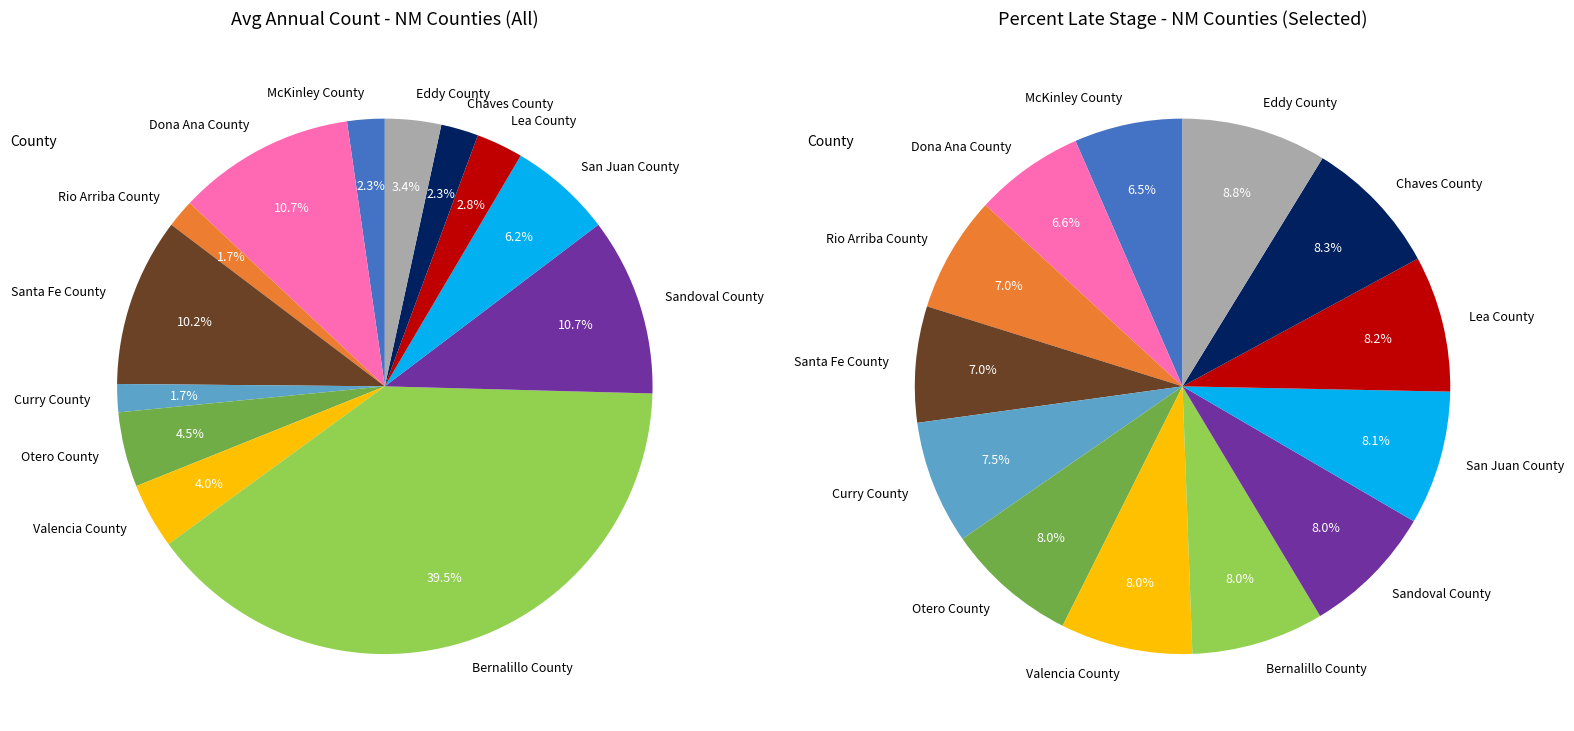

To the nearest percent, what portion does McKinley County represent?

2%